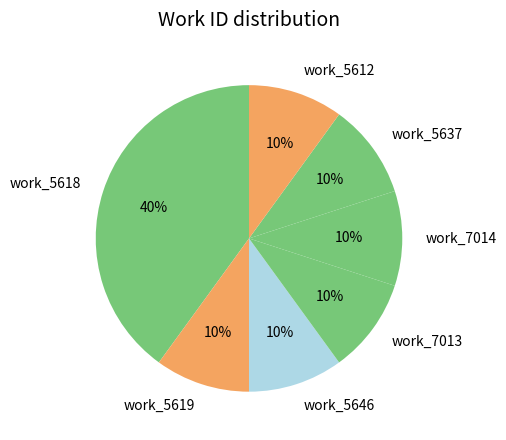

Does any single category account for the majority?

No